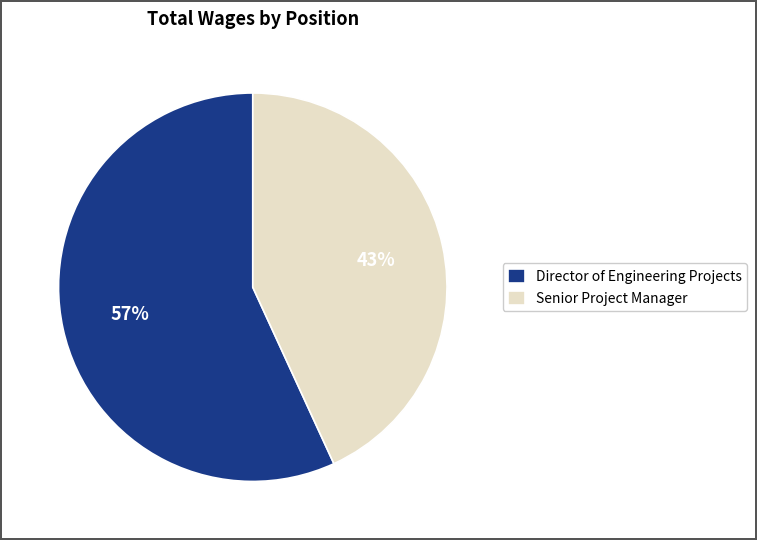

Is there any slice that represents more than half of the pie?

Yes